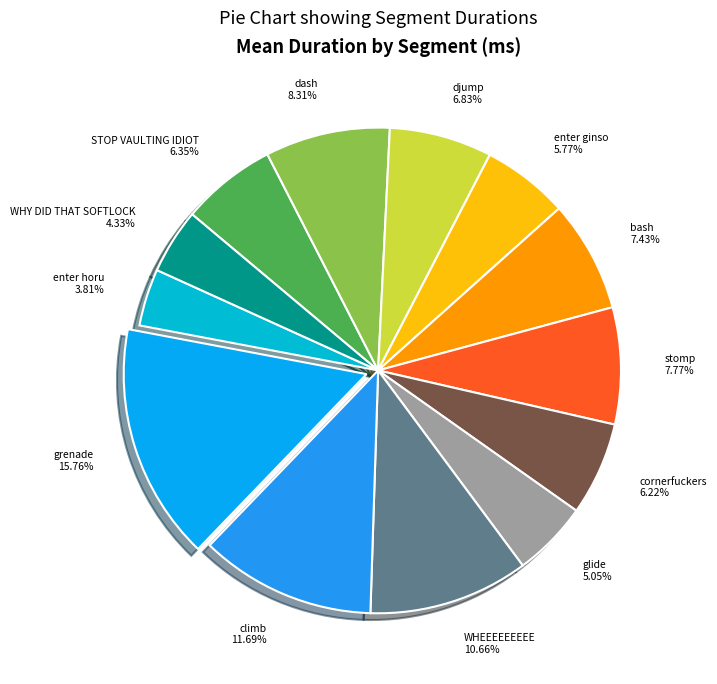

To the nearest percent, what portion does stomp represent?

8%